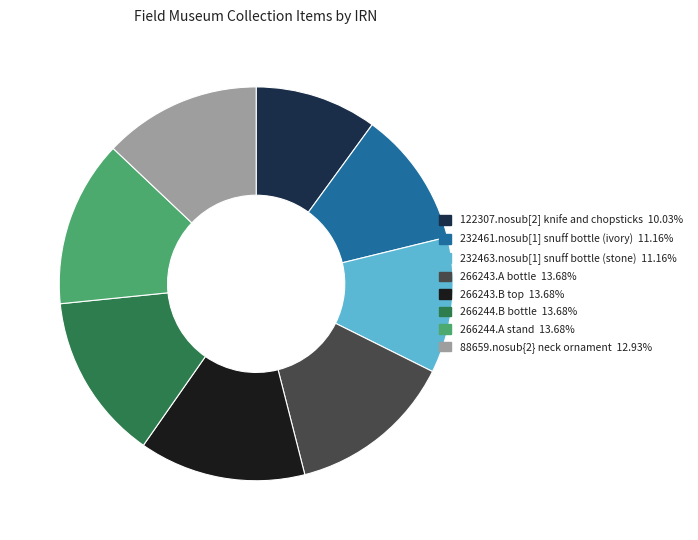

Which slice is the smallest?

122307.nosub[2] knife and chopsticks